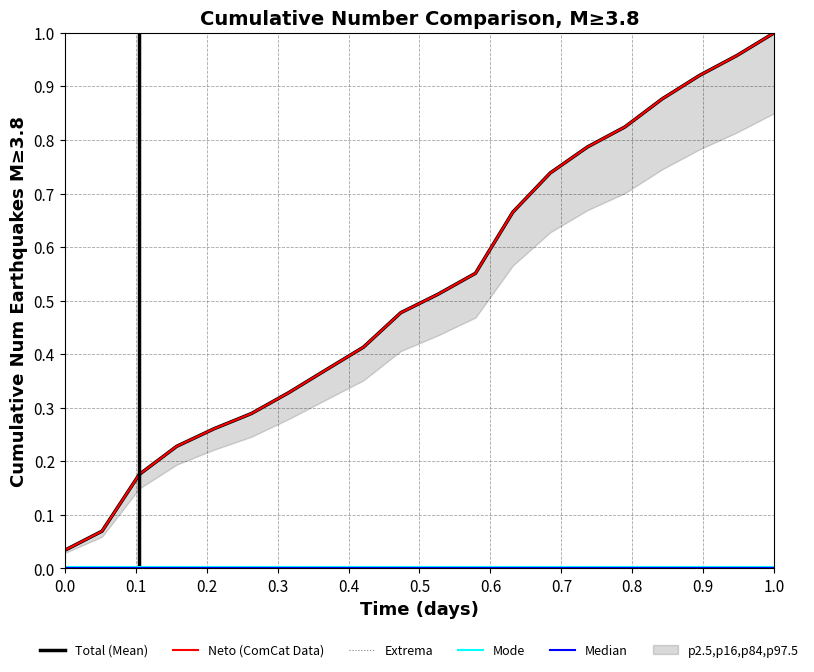

True or false: Mode and Extrema intersect in this chart.

False